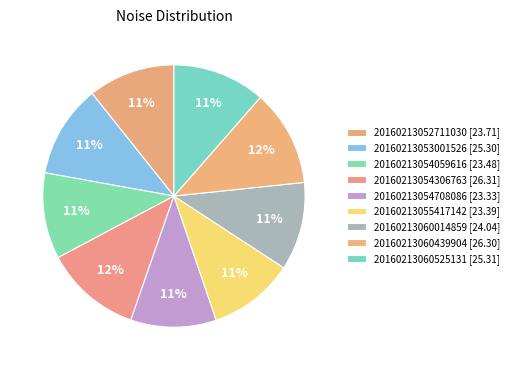

Do 20160213060525131 and 20160213054059616 together represent more than half of the pie?

No